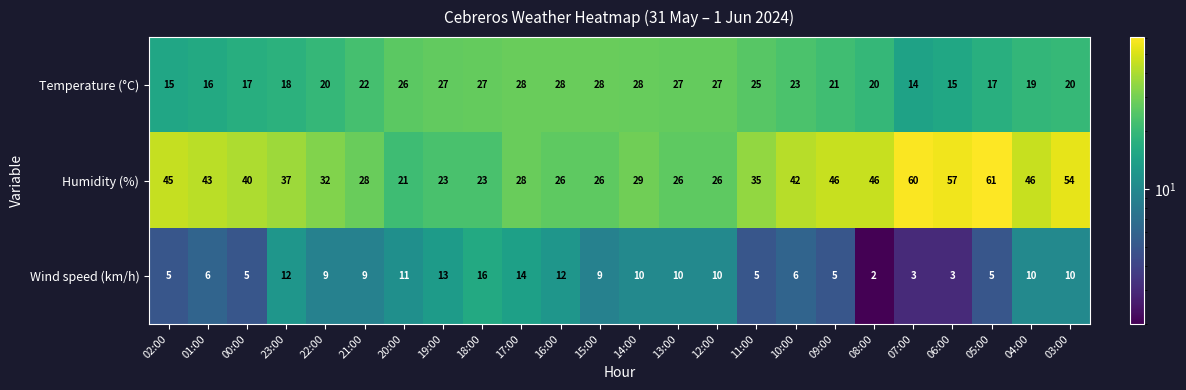

What is the difference between the maximum and minimum values in the Wind speed (km/h) series?

14